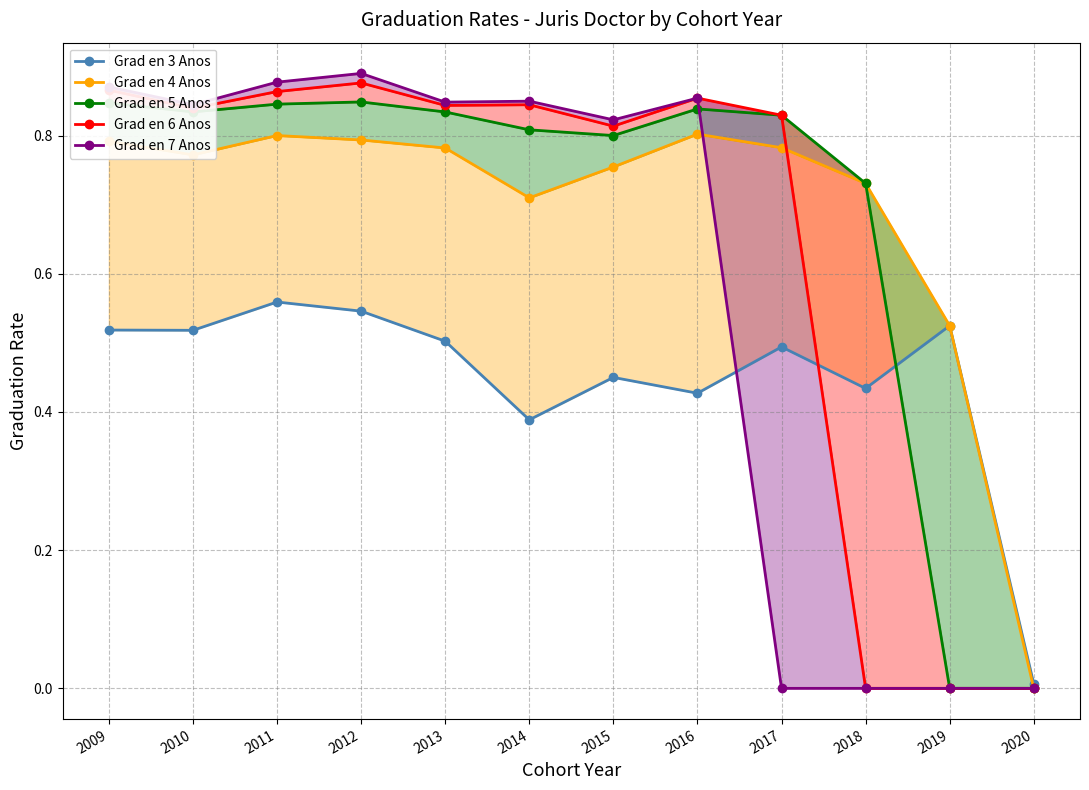

Read the Grad en 3 Anos value at 2013.

0.5